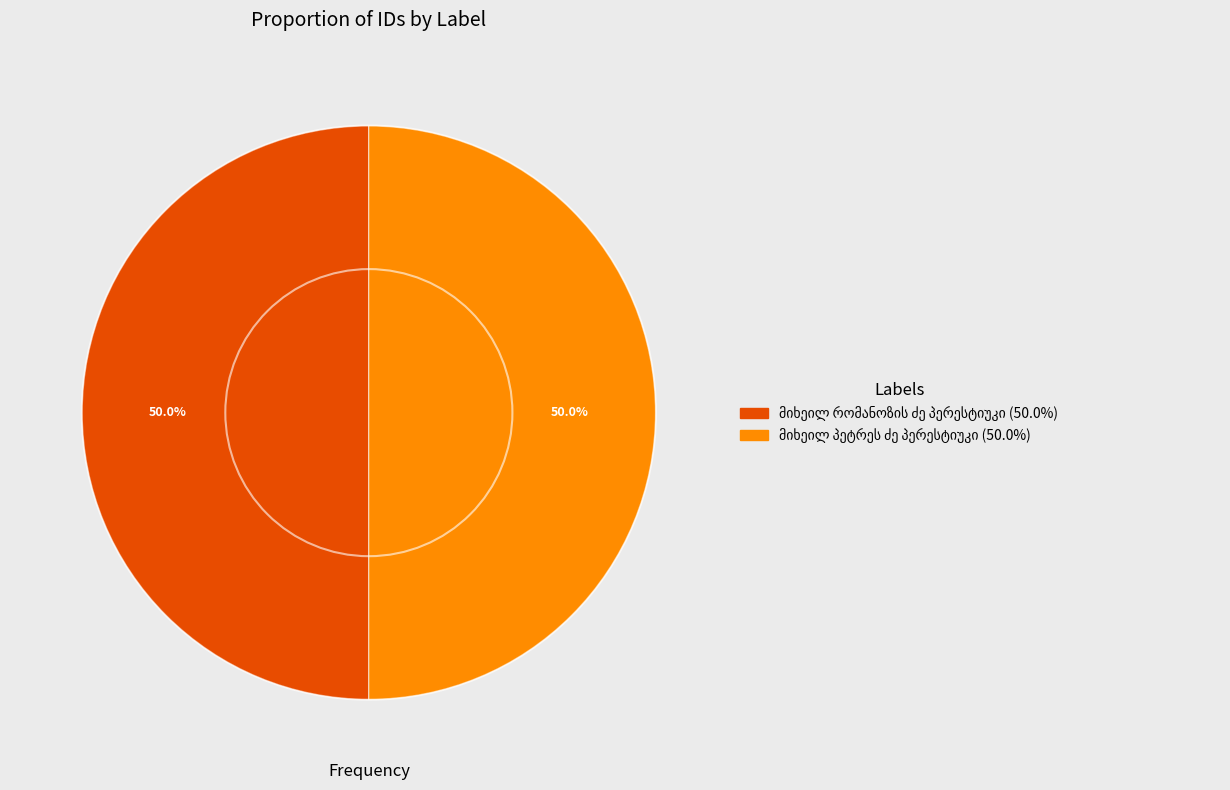

Count the number of slices in the pie.

2